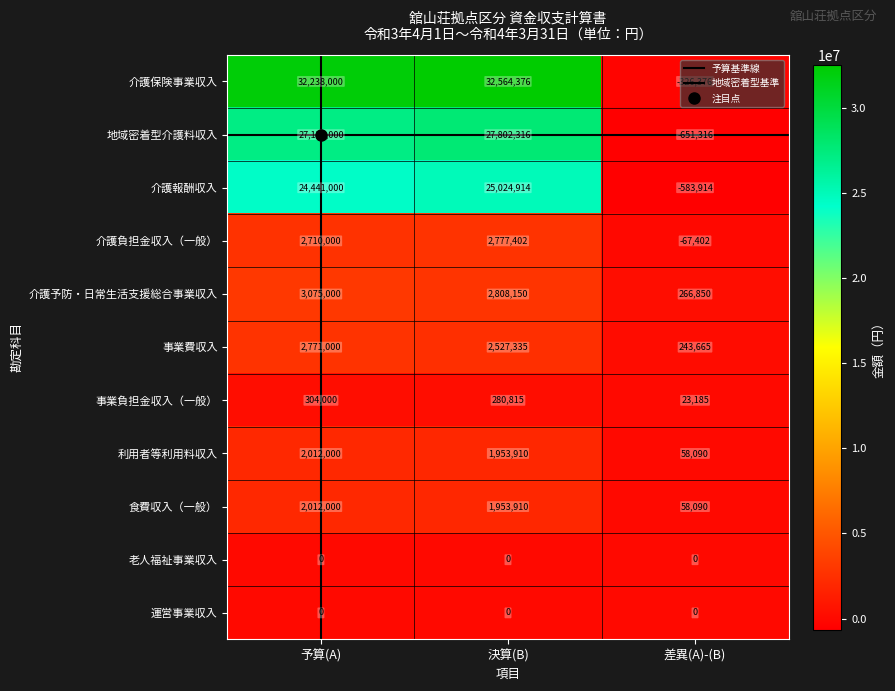

List the labels in order of 介護予防・日常生活支援総合事業収入 value, largest first.

予算(A), 決算(B), 差異(A)-(B)